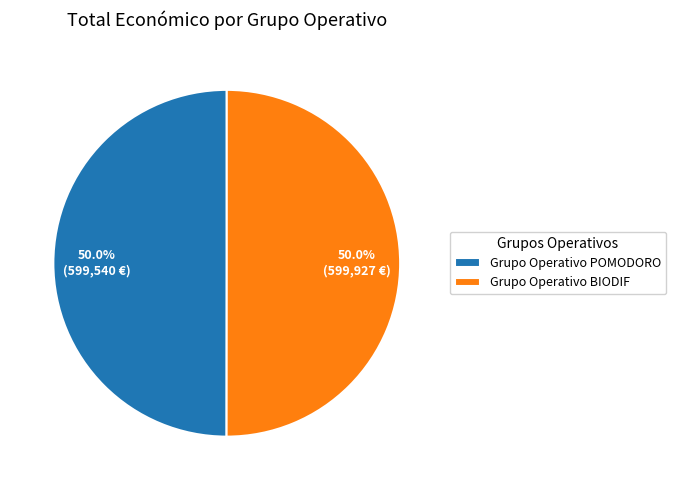

To the nearest percent, what is the average slice percentage?

50%